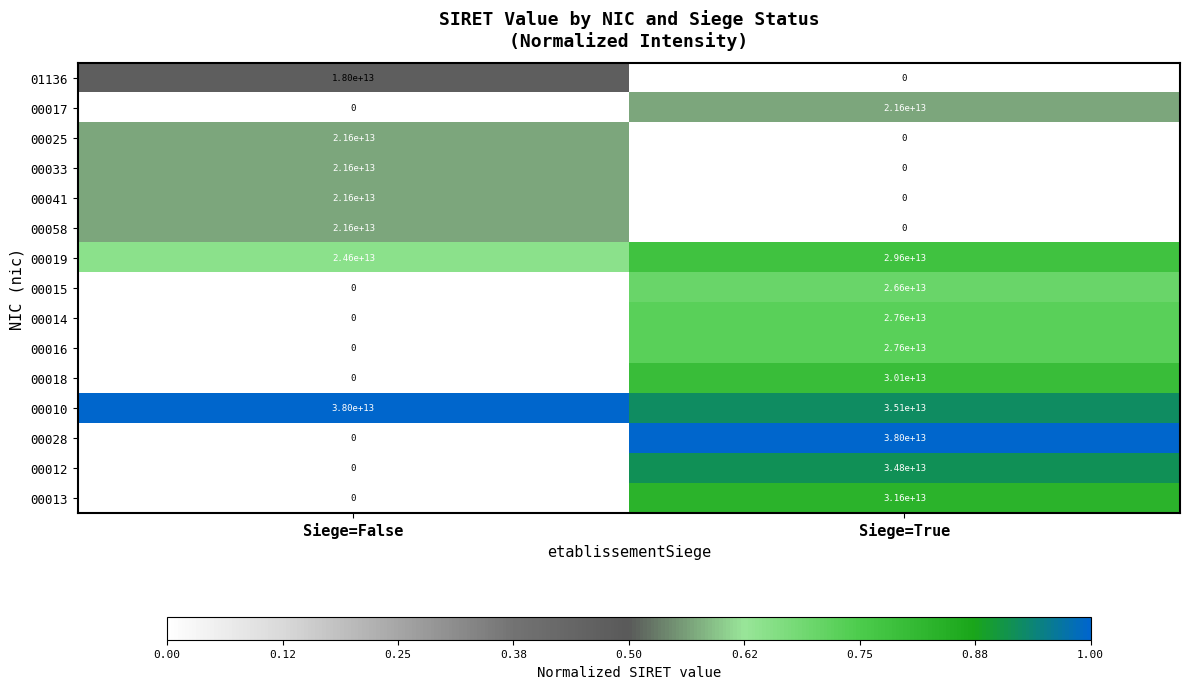

Is it true that 00041 equals 0 at Siege=True?

True